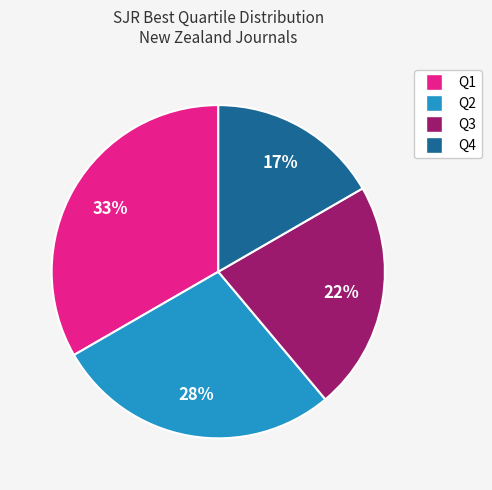

Combined, do Q2 and Q4 account for over 50%?

No